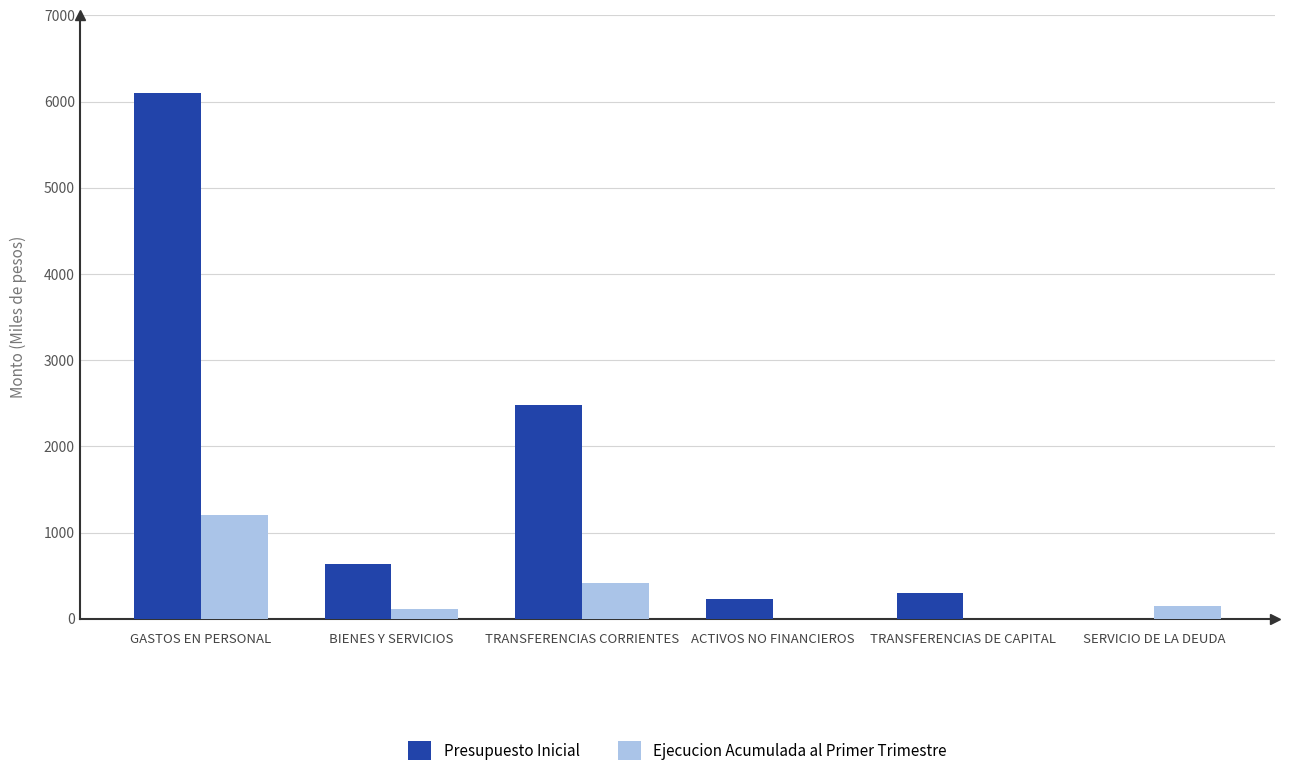

At which category does the chart reach its peak across all series?

GASTOS EN PERSONAL